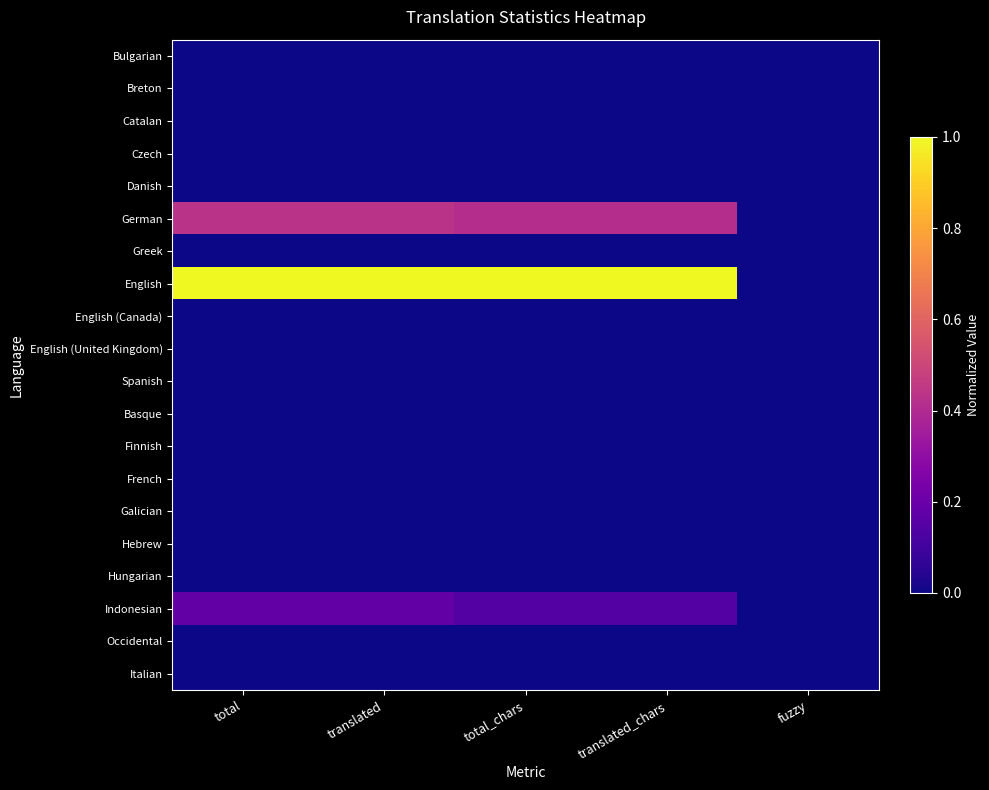

At which category is the sum across all series the highest?

total